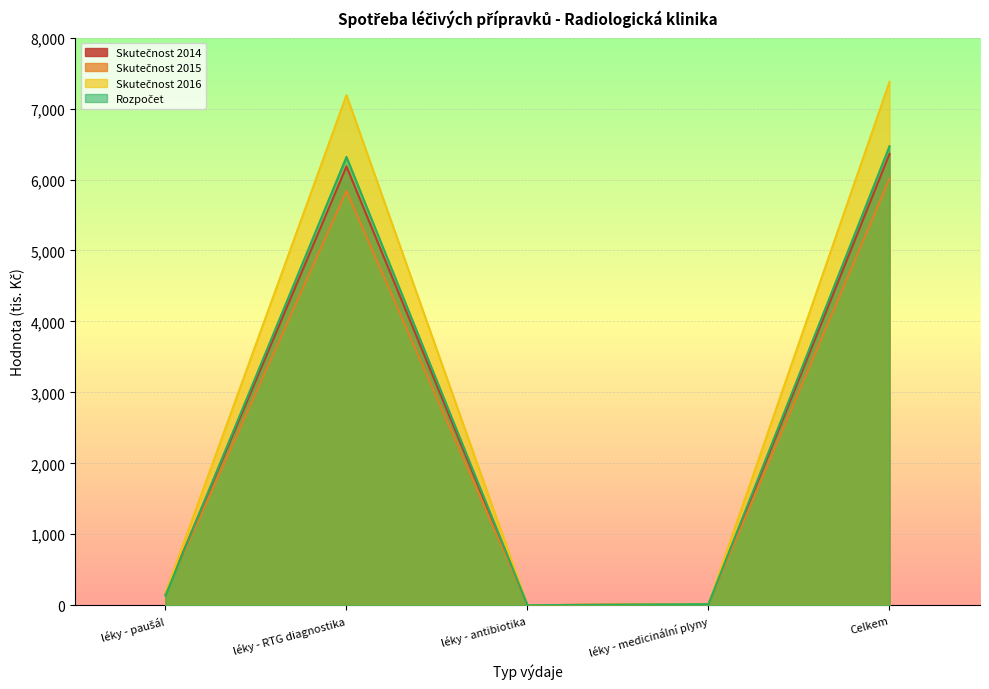

Which series has the largest total across all categories?

Skutečnost 2016